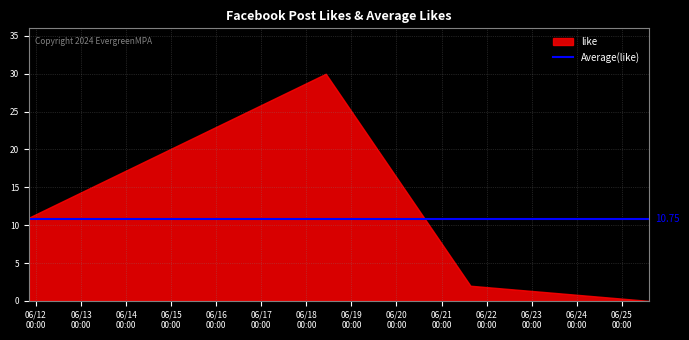

What is the greatest value displayed?

30